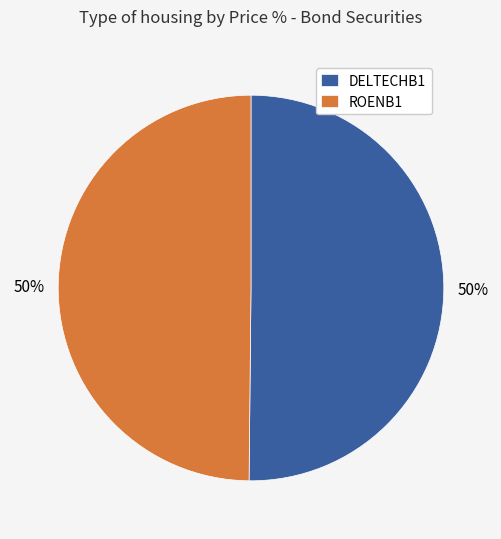

True or false: ROENB1 accounts for 50% of the total.

True